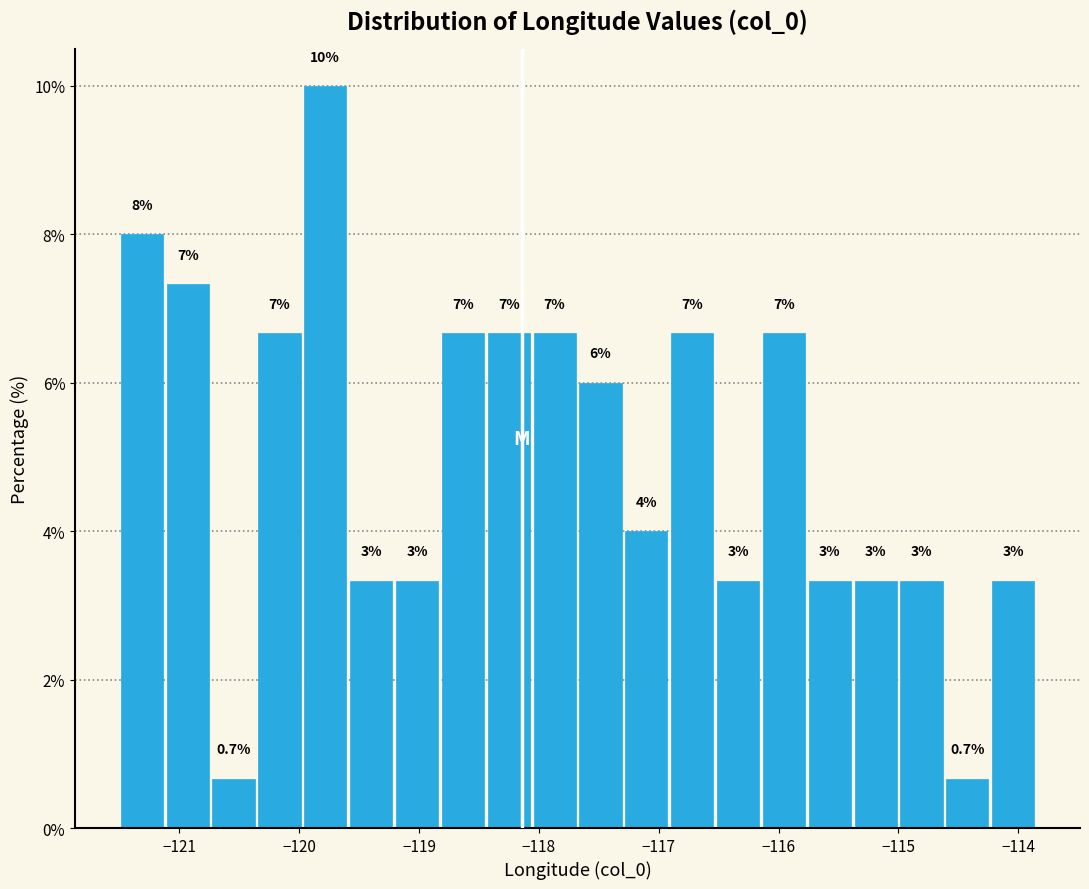

Read against the x-axis, roughly where is the centre of the tallest bar?

-119.8